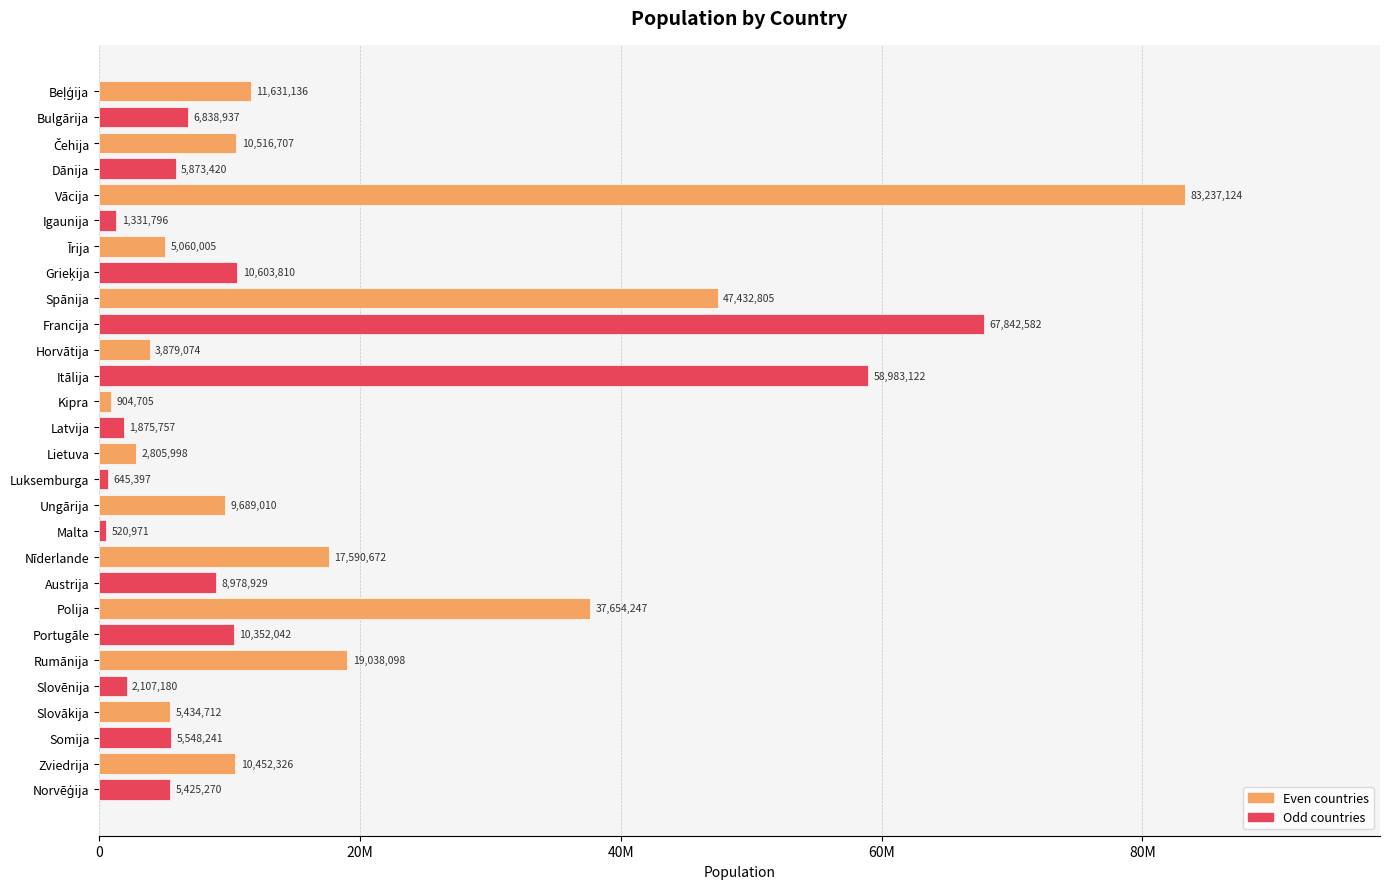

Does the chart contain any negative values?

No